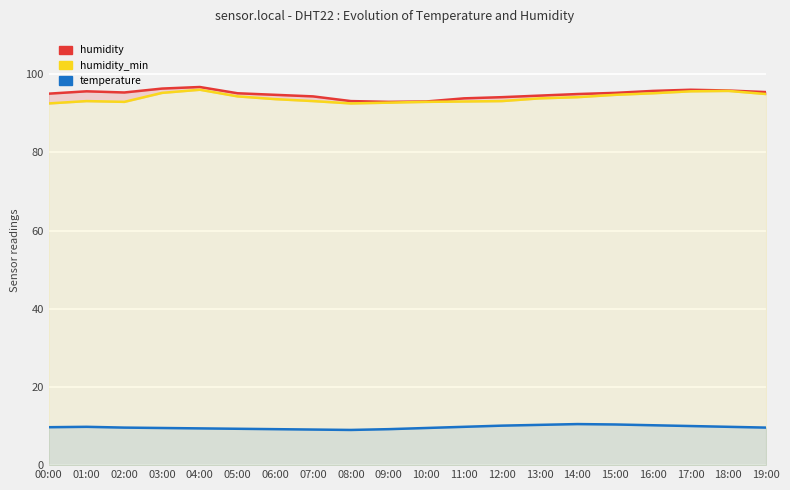

In humidity, how many points are higher than both neighbors (excluding endpoints)?

3